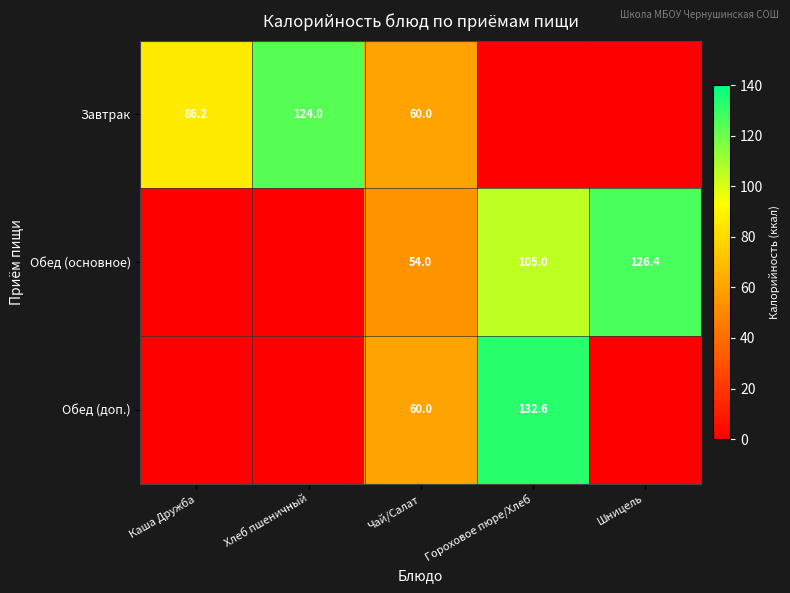

What is the difference between the highest and lowest values at Чай/Салат?

6.0